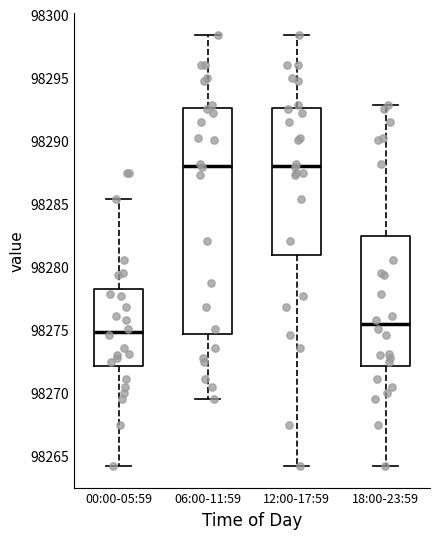

Where does the median line of the box for 00:00-05:59 sit on the y-axis? The values are not printed on the chart, so give them approximately, as read against the axis.

98275.0